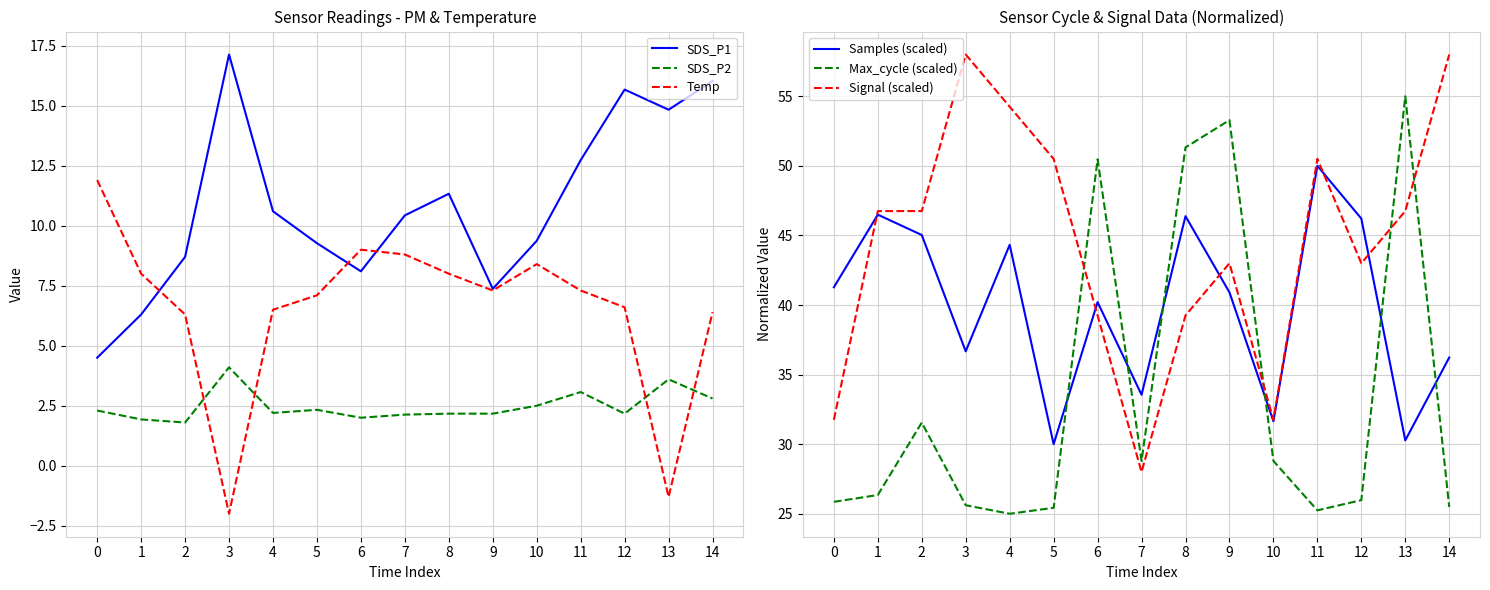

What are all the series names shown in the legend?

SDS_P1, SDS_P2, Temp, Samples (scaled), Max_cycle (scaled), Signal (scaled)